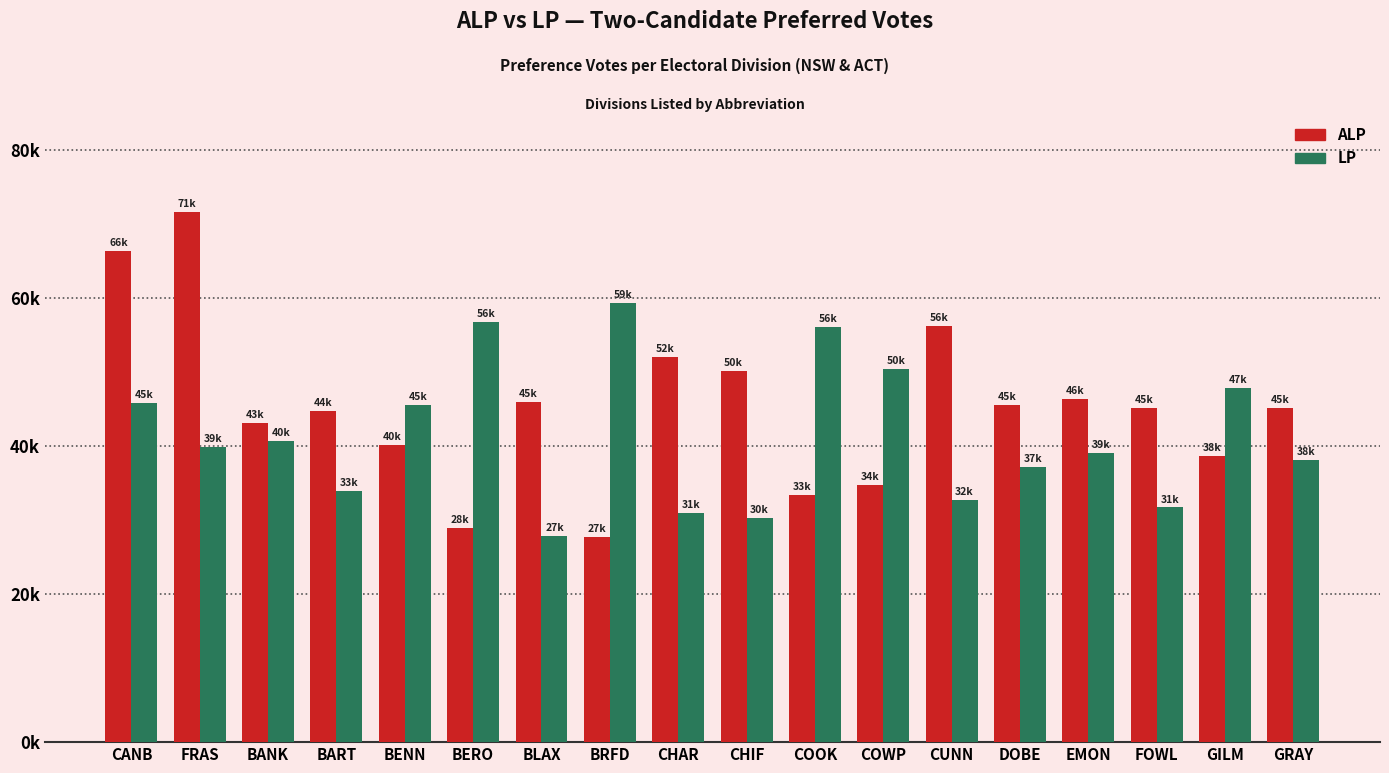

What is the difference between the LP values at BERO and COWP?

6275